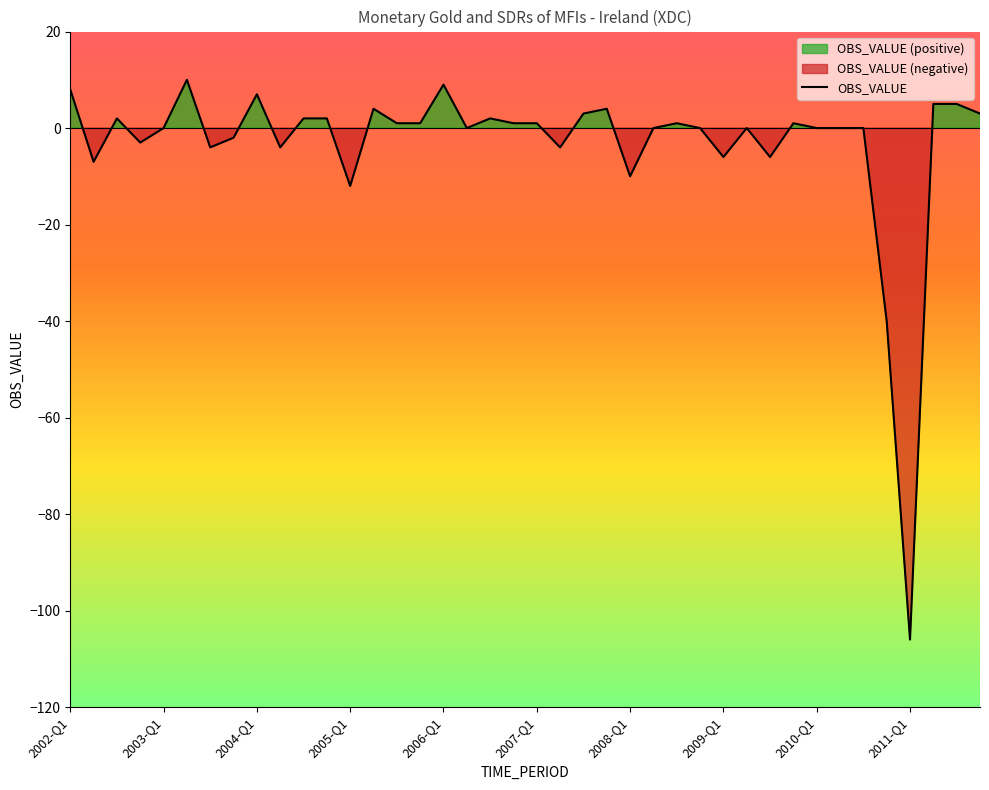

The chart shows a value of 3 at 2006-Q3. True or false?

False